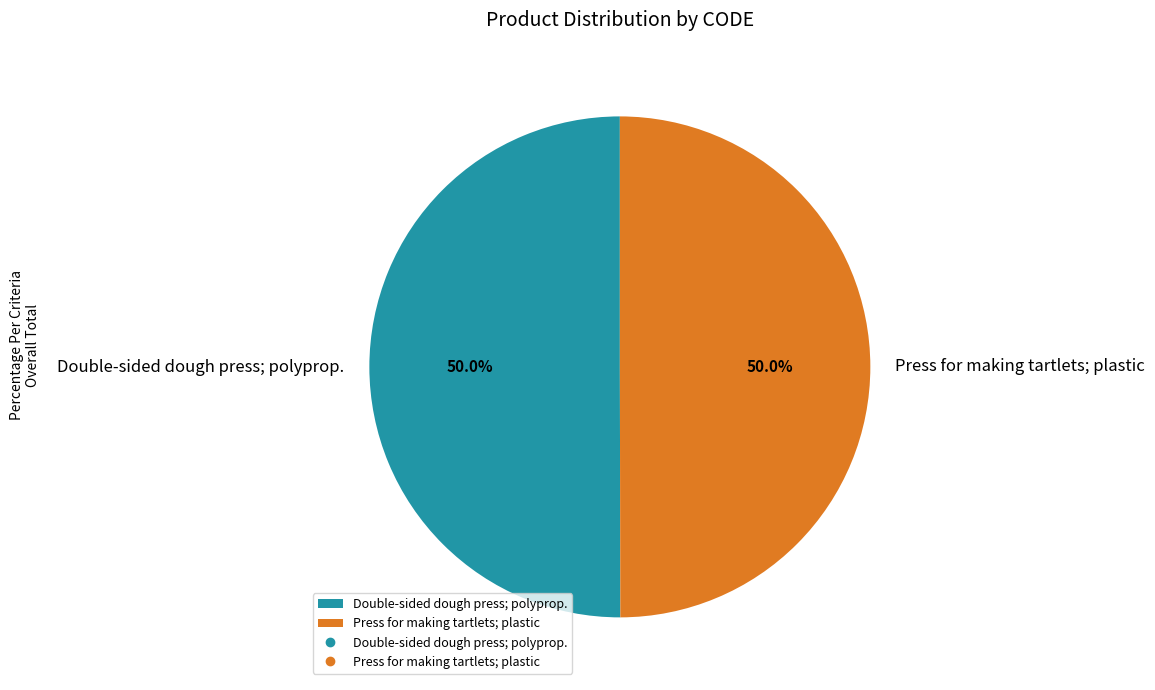

Is the sum of Double-sided dough press; polyprop. and Press for making tartlets; plastic greater than half?

Yes